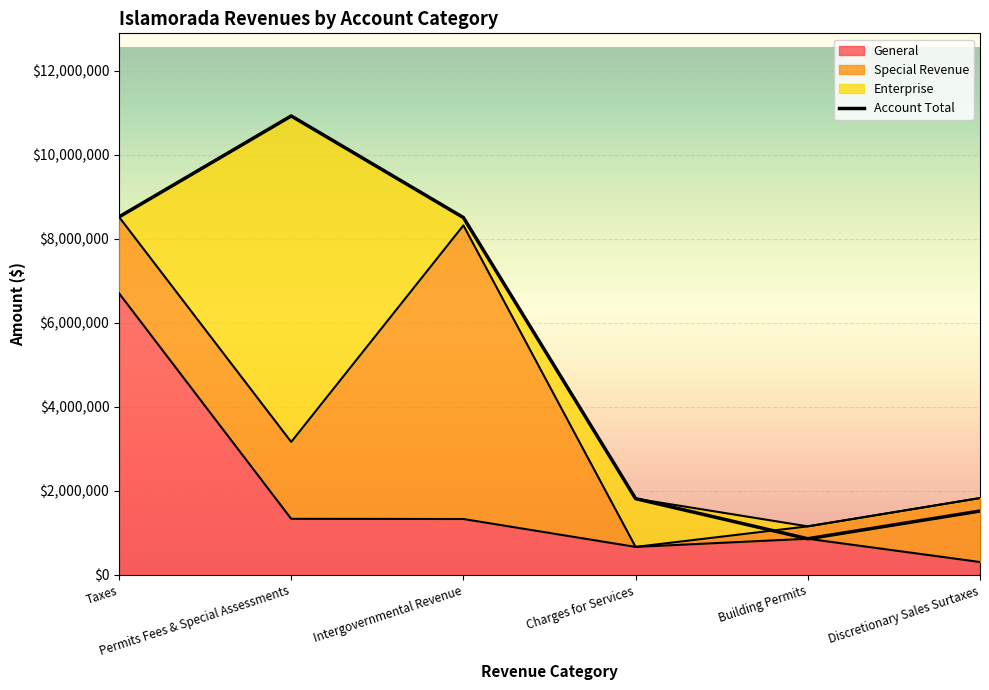

Reading left to right, extract all data points from this chart.

General: 6705188	1336311	1331980	668148	862200	308217
Account Total: 8521865	10924350	8506421	1816629	862200	1522177